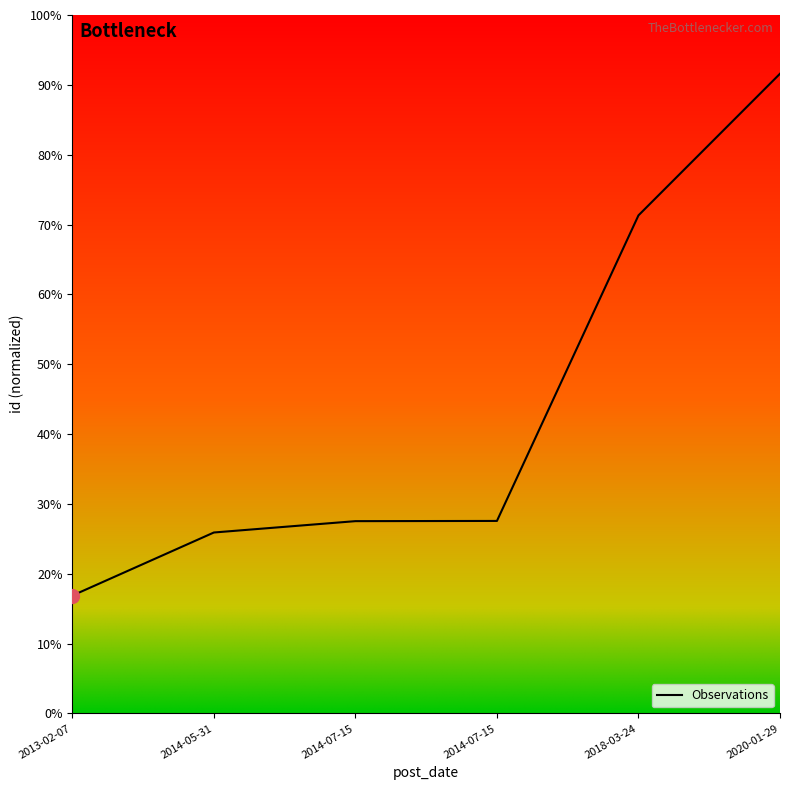

What is the label of the 1st point from the left?

2013-02-07